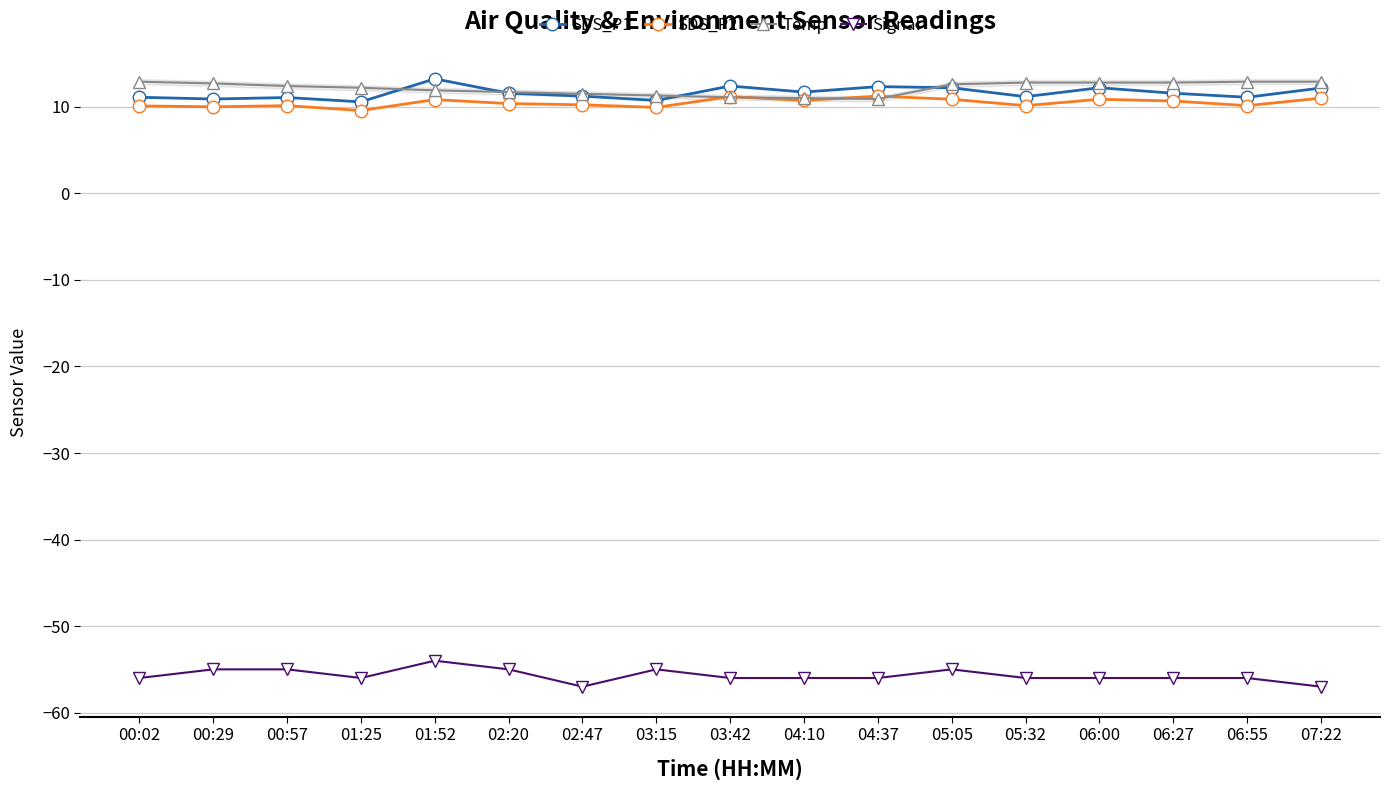

True or false: SDS_P2 has a value of 17.1 at 06:00.

False